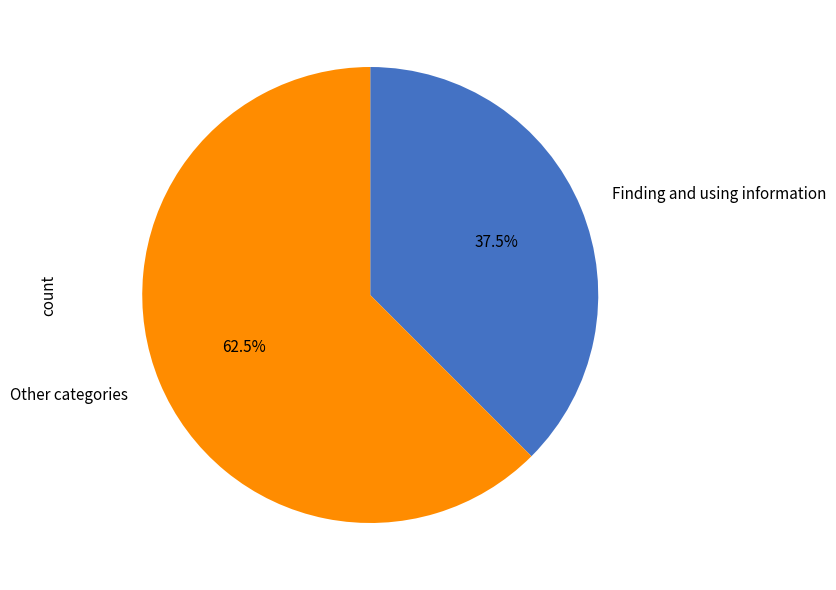

How many slices are in this pie chart?

2